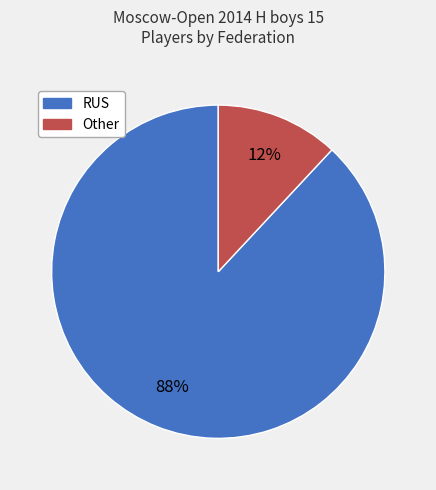

The RUS slice represents 88% of the pie. True or false?

True